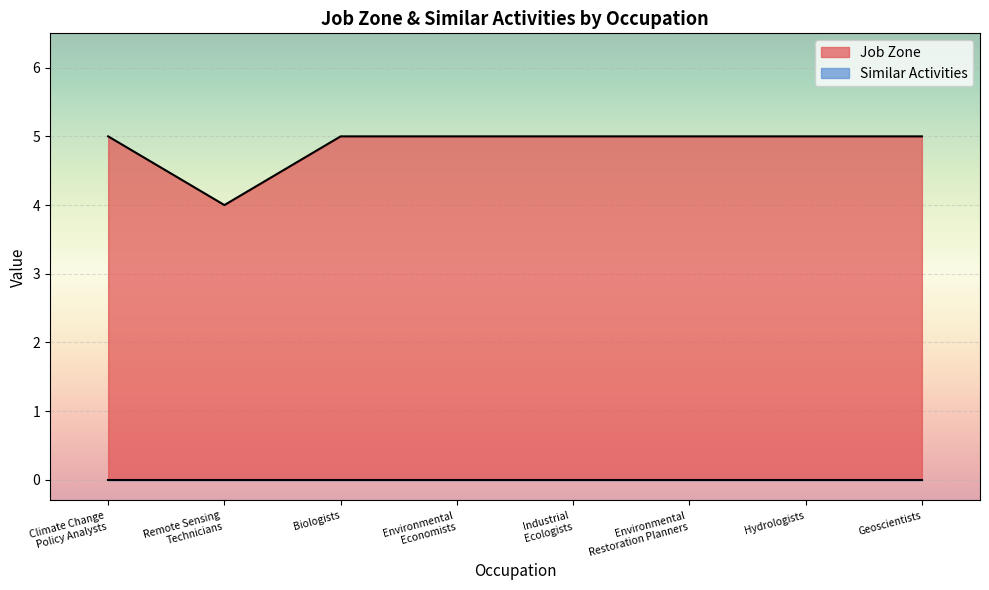

The value at Geoscientists is 5. True or false?

True